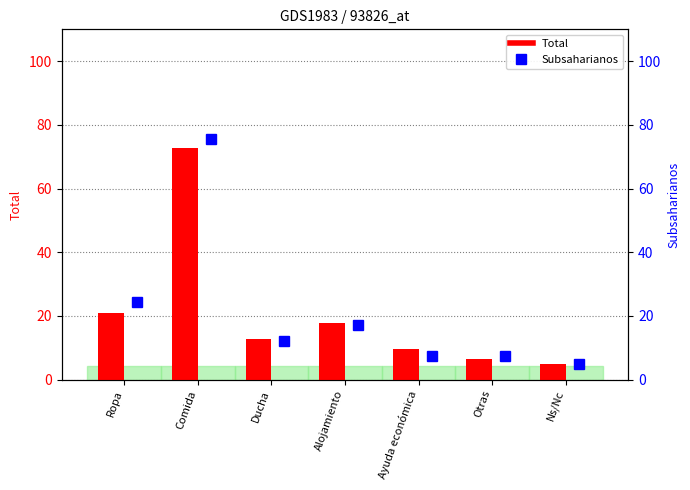

True or false: Total has a value of 18.7 at Ducha.

False